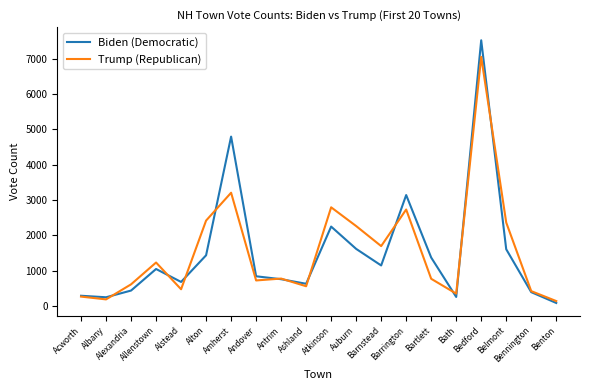

How many values in the Trump (Republican) series are below 779?

10